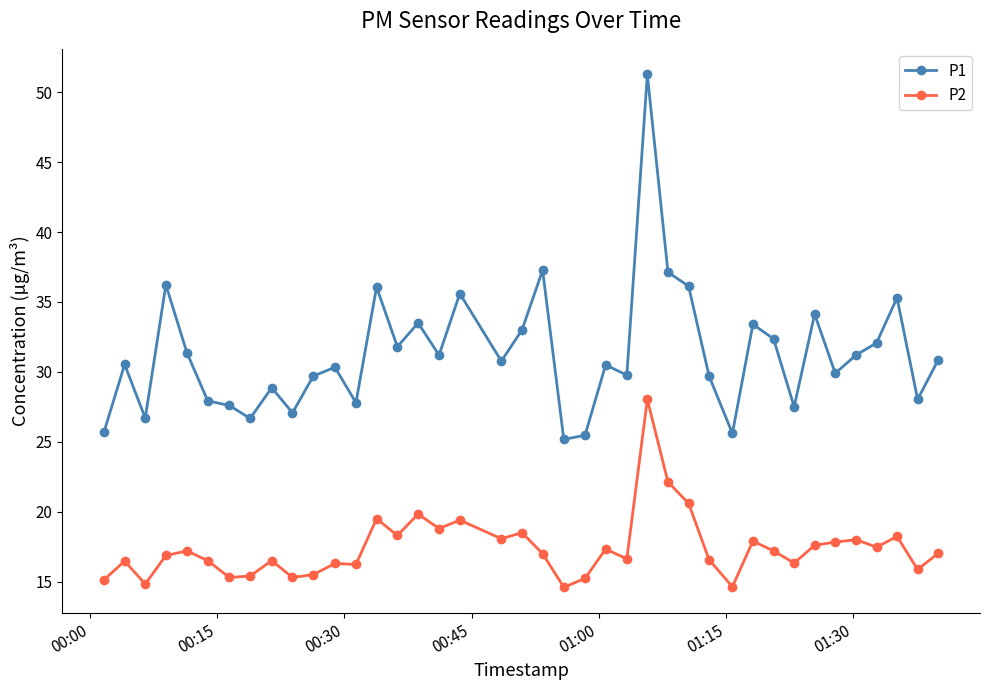

How many lines are shown in the chart?

2